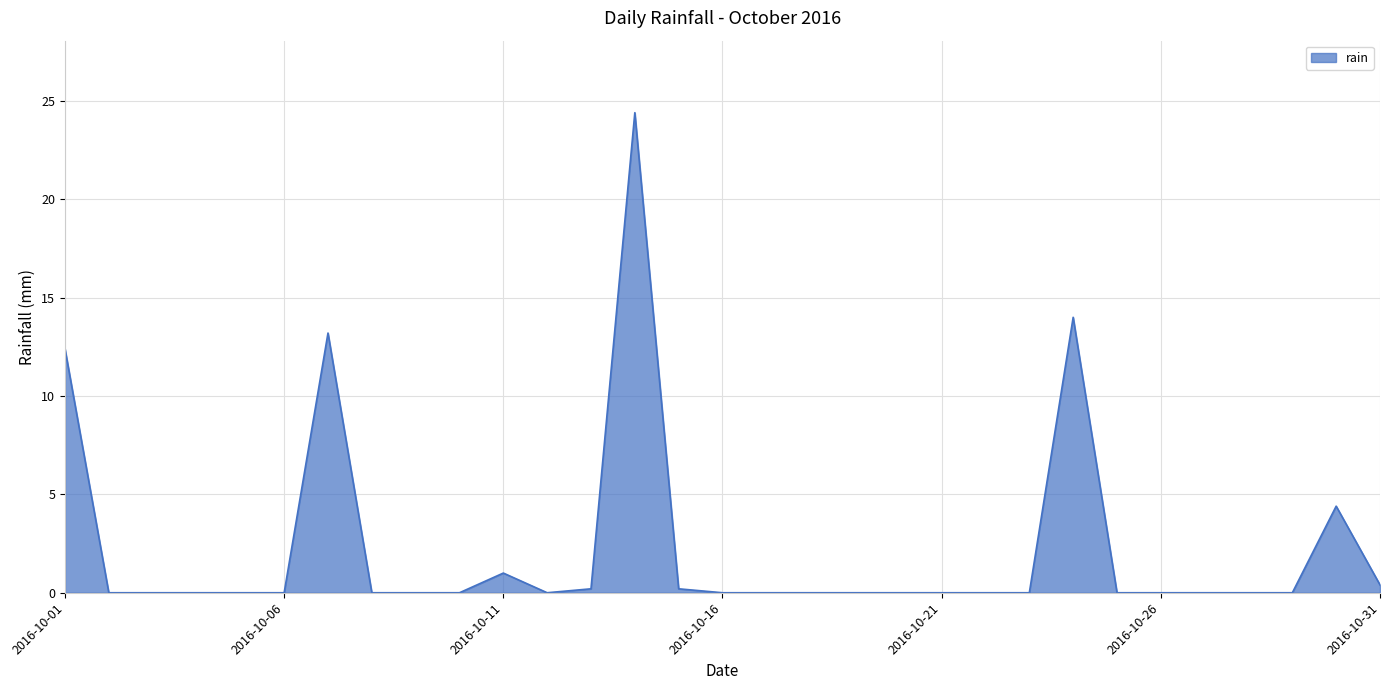

What is the maximum value shown in the chart?

24.4